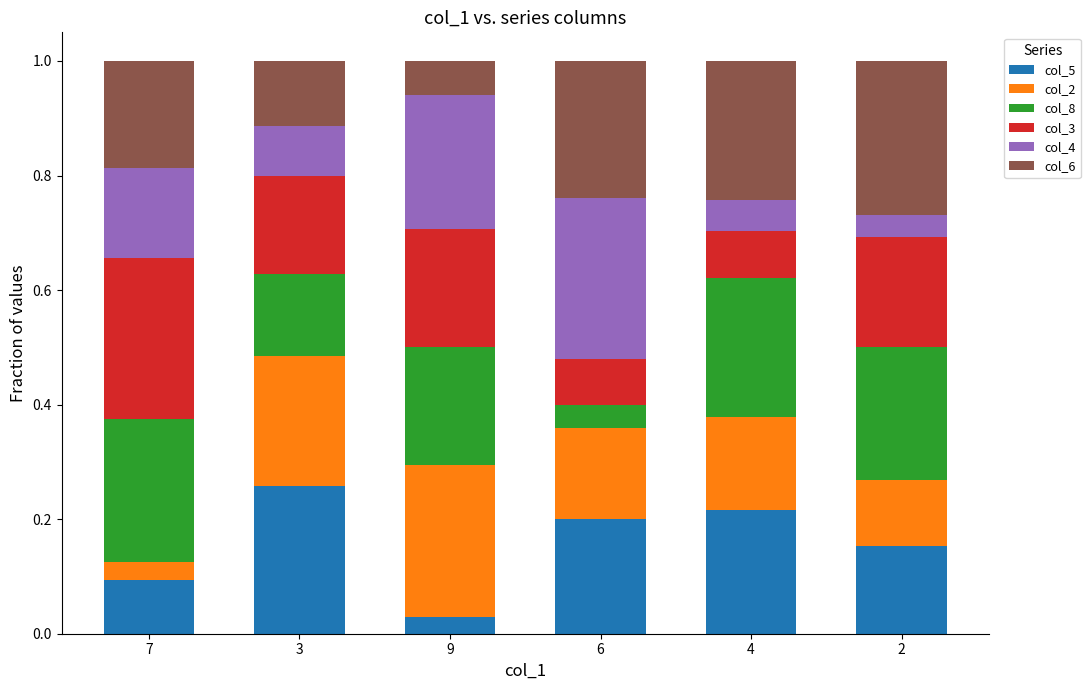

Which category has the lowest value in the col_5 series?

9